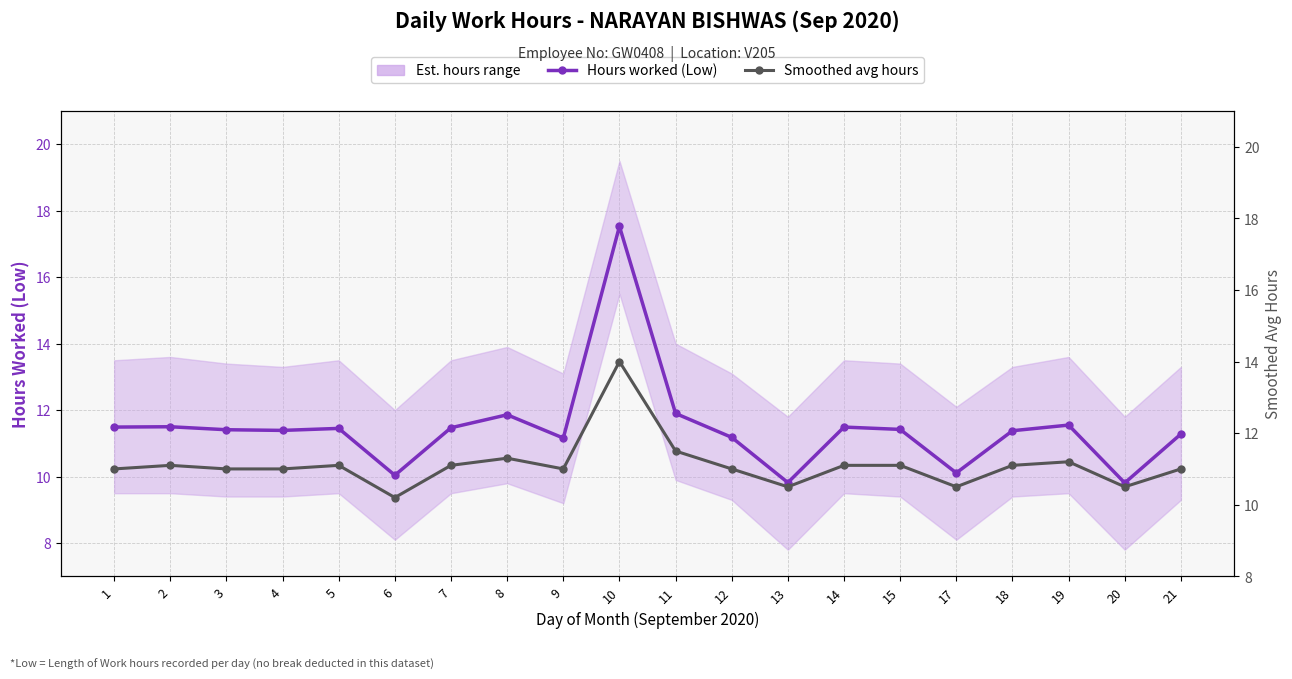

What is the greatest value displayed?

17.5